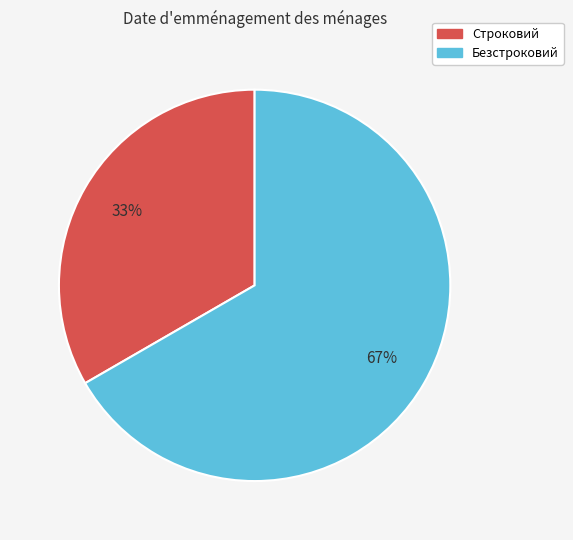

Rank the categories by value from lowest to highest.

Строковий, Безстроковий